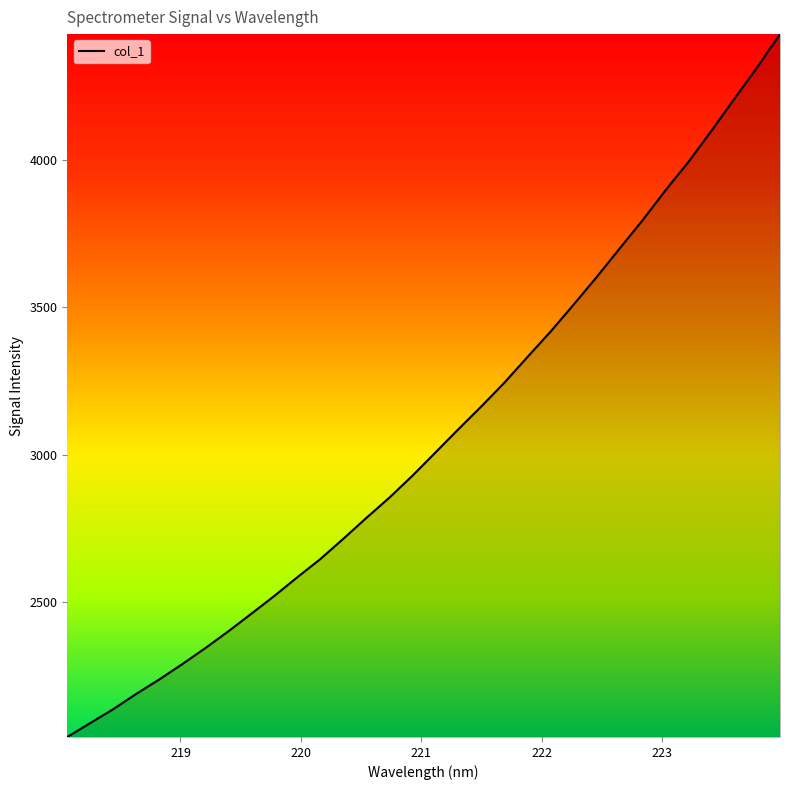

How many values are below 3006?

16